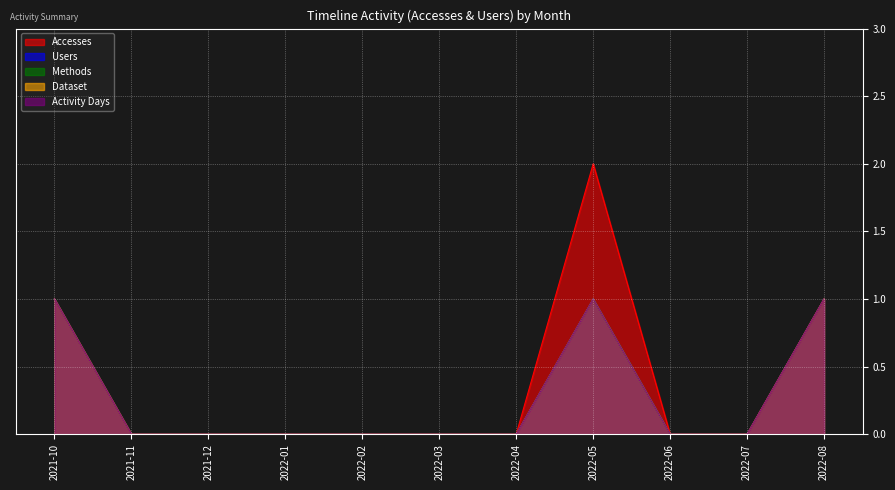

Reading right to left, extract all data points from this chart.

Accesses: 1	0	0	2	0	0	0	0	0	0	1
Users: 1	0	0	1	0	0	0	0	0	0	1
Methods: 1	0	0	1	0	0	0	0	0	0	1
Dataset: 1	0	0	1	0	0	0	0	0	0	1
Activity Days: 1	0	0	1	0	0	0	0	0	0	1